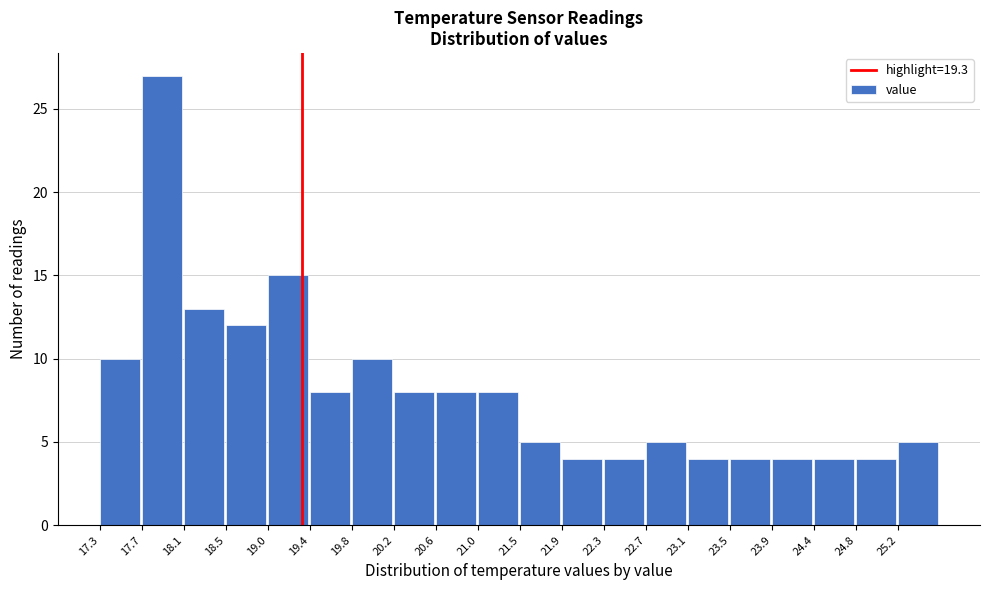

Reading left to right, list every bar in this chart as the range it spans on the x-axis followed by its height. Neither the bar edges nor the heights are printed on the chart, so give them approximately, as read against the axes.

17.300 to 17.715: 10
17.715 to 18.130: 27
18.130 to 18.545: 13
18.545 to 18.960: 12
18.960 to 19.375: 15
19.375 to 19.790: 8
19.790 to 20.205: 10
20.205 to 20.620: 8
20.620 to 21.035: 8
21.035 to 21.450: 8
21.450 to 21.865: 5
21.865 to 22.280: 4
22.280 to 22.695: 4
22.695 to 23.110: 5
23.110 to 23.525: 4
23.525 to 23.940: 4
23.940 to 24.355: 4
24.355 to 24.770: 4
24.770 to 25.185: 4
25.185 to 25.600: 5